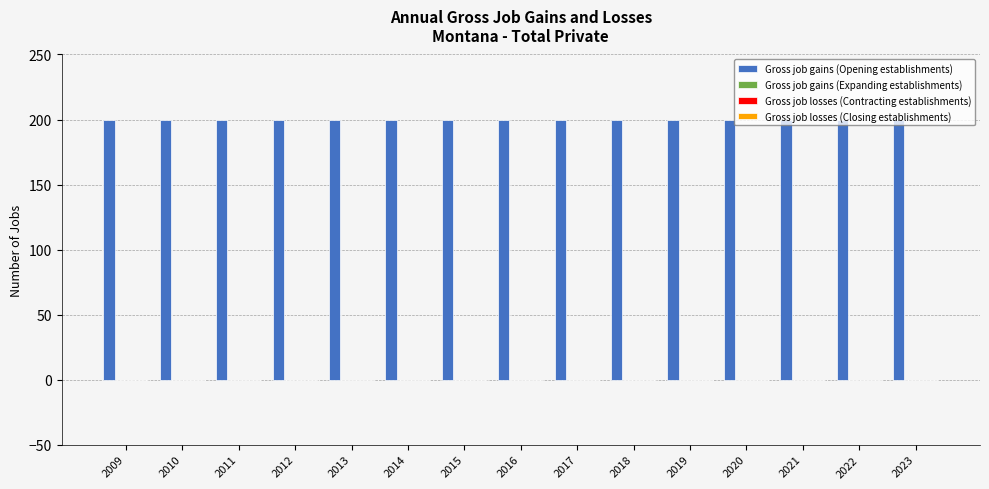

Rank the series at 2017 from lowest to highest value.

Gross job gains (Expanding establishments), Gross job losses (Contracting establishments), Gross job losses (Closing establishments), Gross job gains (Opening establishments)